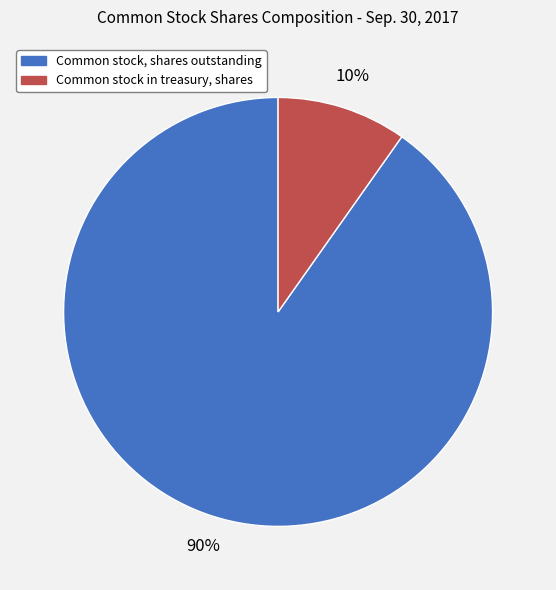

Is the sum of Common stock, shares outstanding and Common stock in treasury, shares greater than half?

Yes